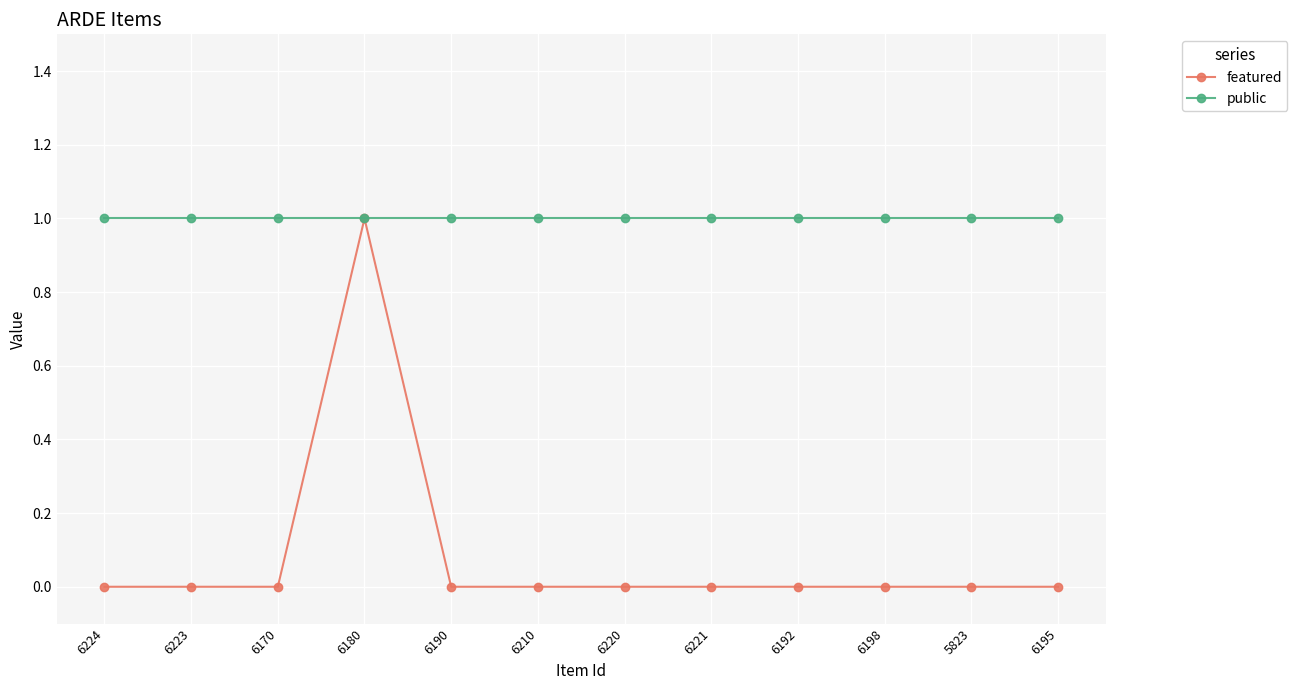

Which series has the largest range (max minus min)?

featured